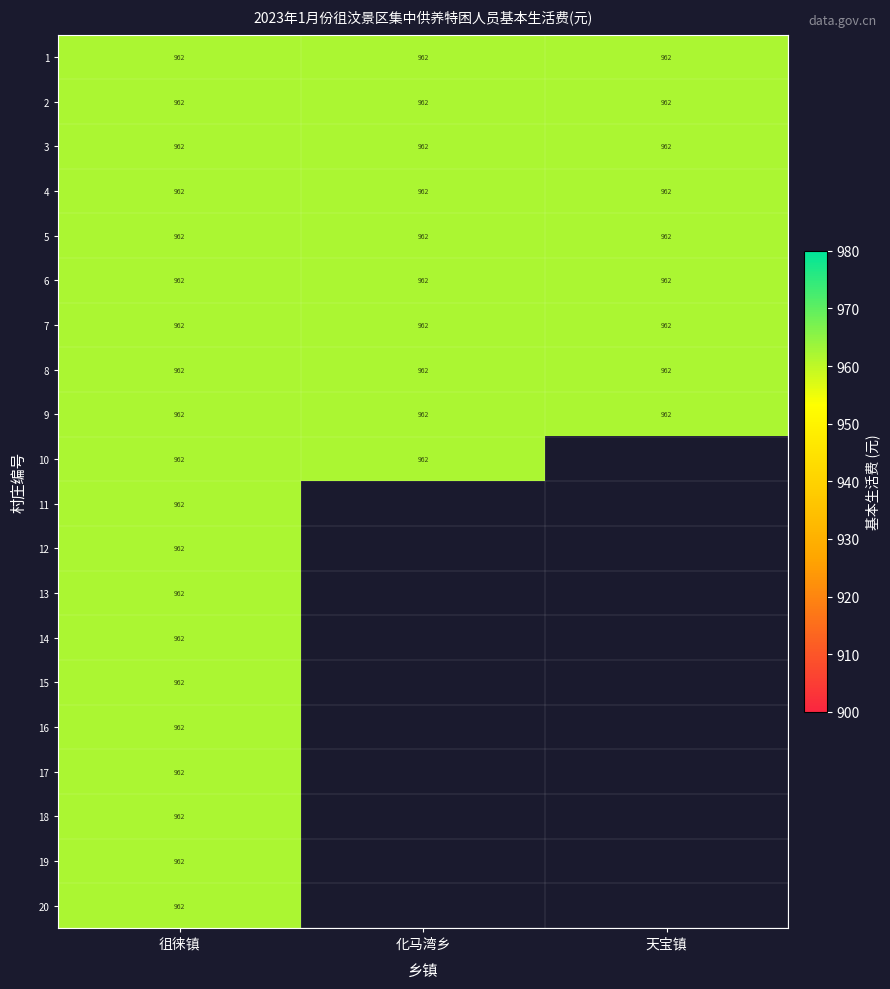

The row_19 series shows 1447 at 徂徕镇. True or false?

False